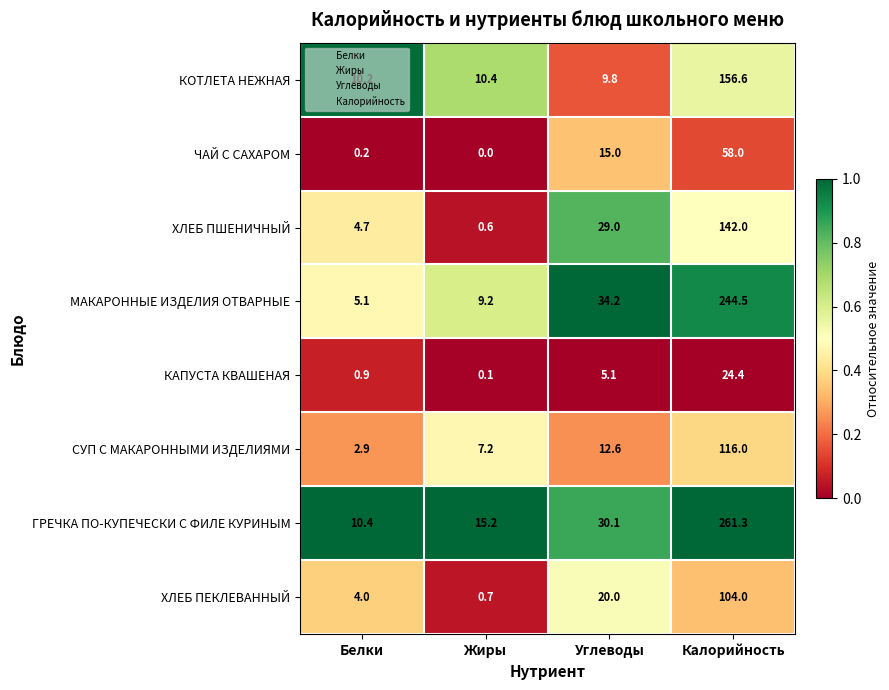

What is the highest value of the ЧАЙ С САХАРОМ series?

58.0